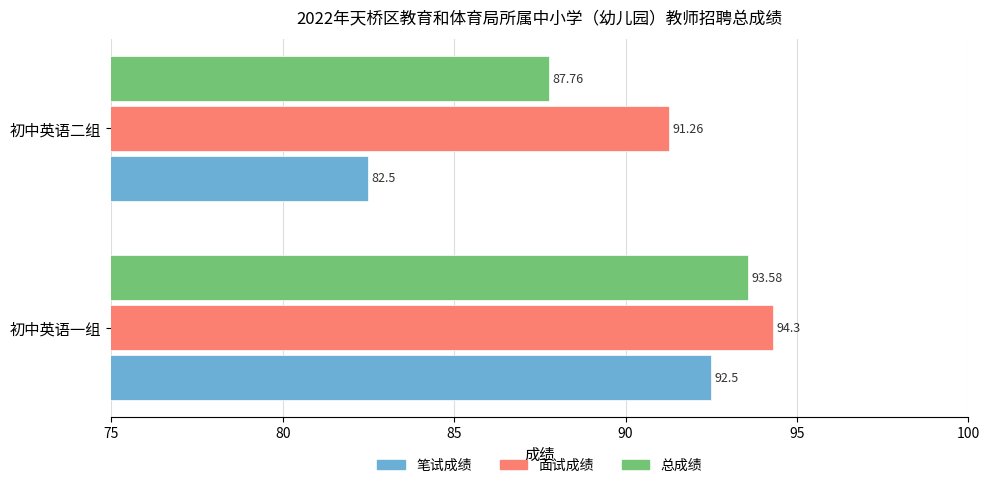

What is the difference between the maximum and minimum values in the 面试成绩 series?

3.0